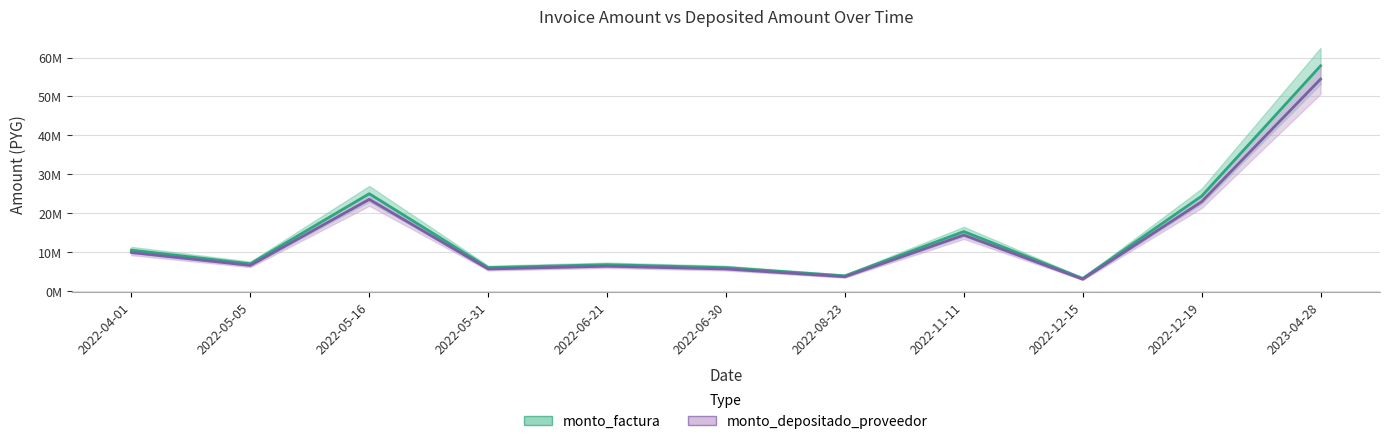

How many data points does each series have?

11